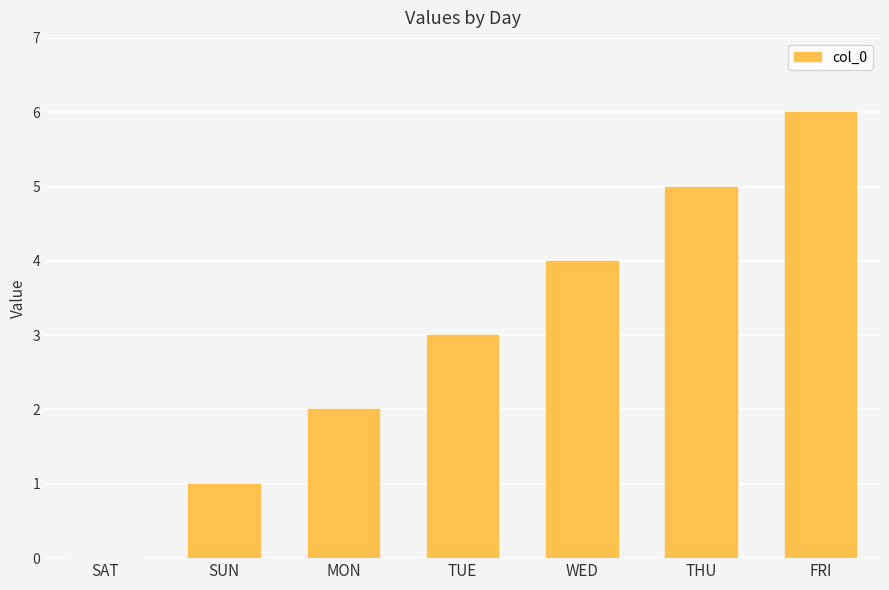

Is it true that the value at FRI is 2?

False